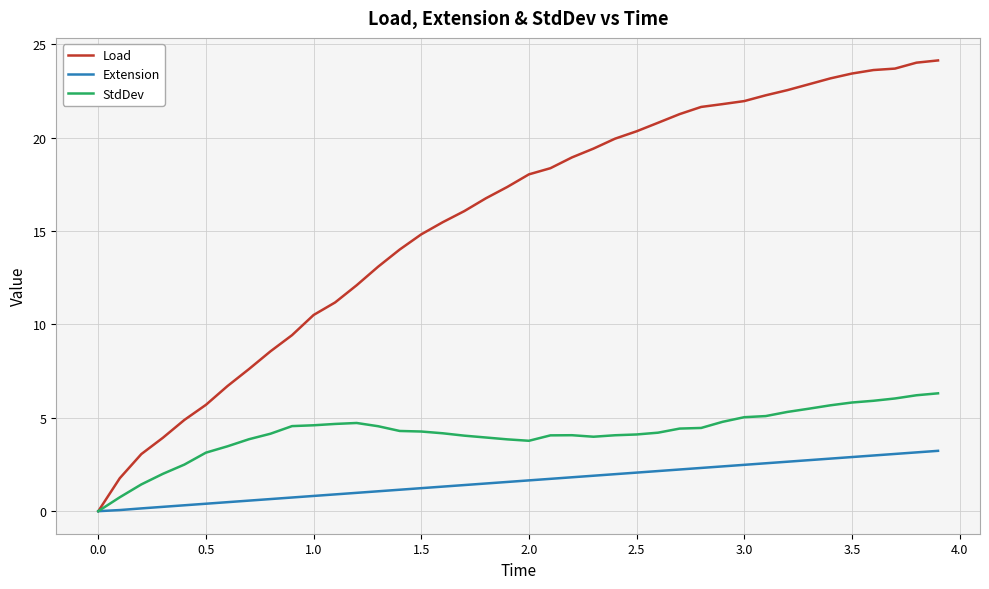

What is the maximum value for Load?

24.1